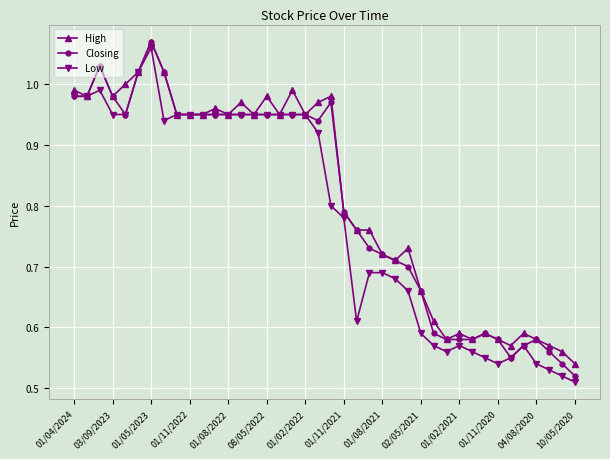

At how many categories does at least one series exceed 0?

40